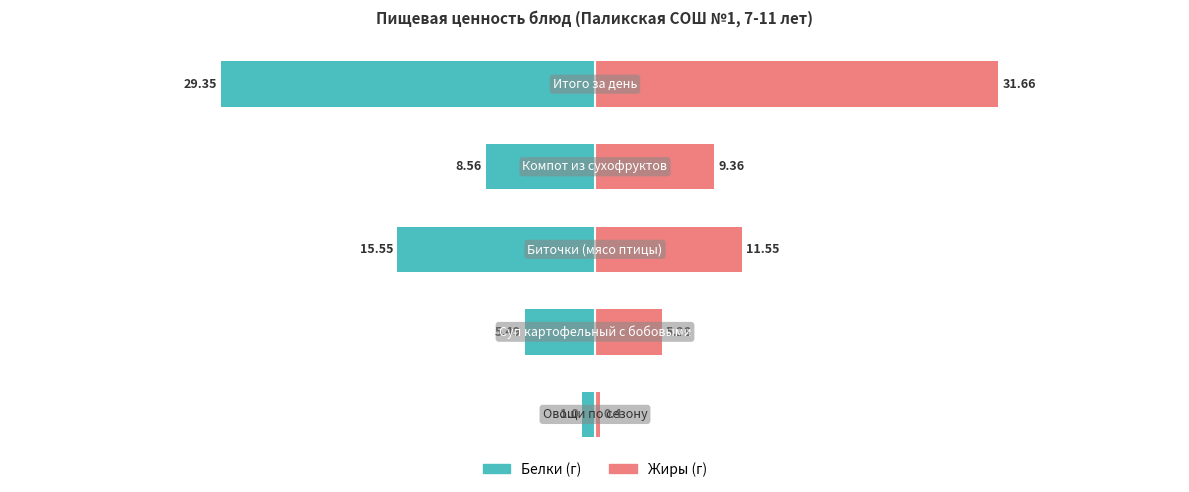

What is the sum of all Жиры values?

58.2